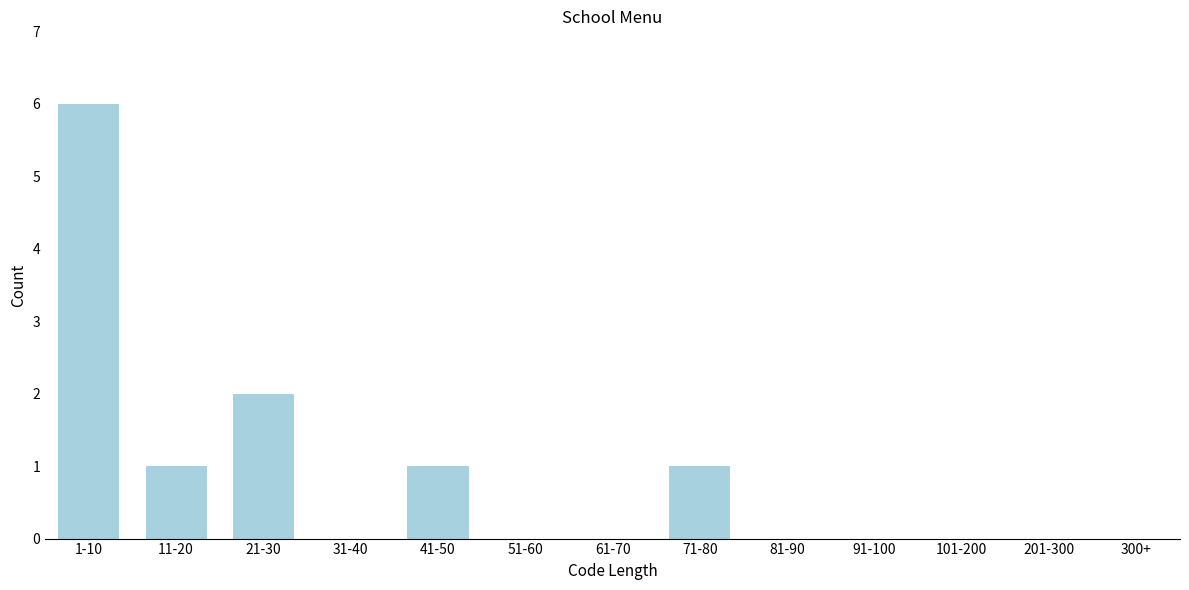

Reading left to right, extract all data points from this chart.

1-10=6	11-20=1	21-30=2	31-40=0	41-50=1	51-60=0	61-70=0	71-80=1	81-90=0	91-100=0	101-200=0	201-300=0	300+=0